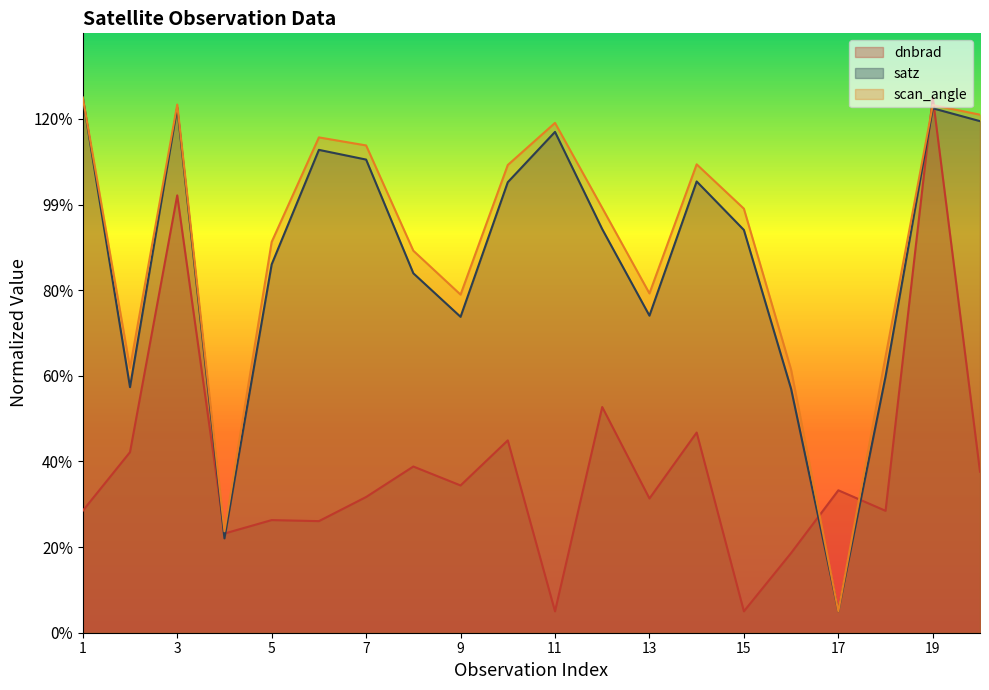

Reading left to right, list all the values displayed in this chart.

dnbrad: 0.3	0.4	1.0	0.2	0.3	0.3	0.3	0.4	0.3	0.4	0.1	0.5	0.3	0.5	0.1	0.2	0.3	0.3	1.2	0.4
satz: 1.2	0.6	1.2	0.2	0.9	1.1	1.1	0.8	0.7	1.1	1.2	0.9	0.7	1.1	0.9	0.6	0.1	0.6	1.2	1.2
scan_angle: 1.2	0.6	1.2	0.2	0.9	1.2	1.1	0.9	0.8	1.1	1.2	1.0	0.8	1.1	1.0	0.6	0.1	0.6	1.2	1.2